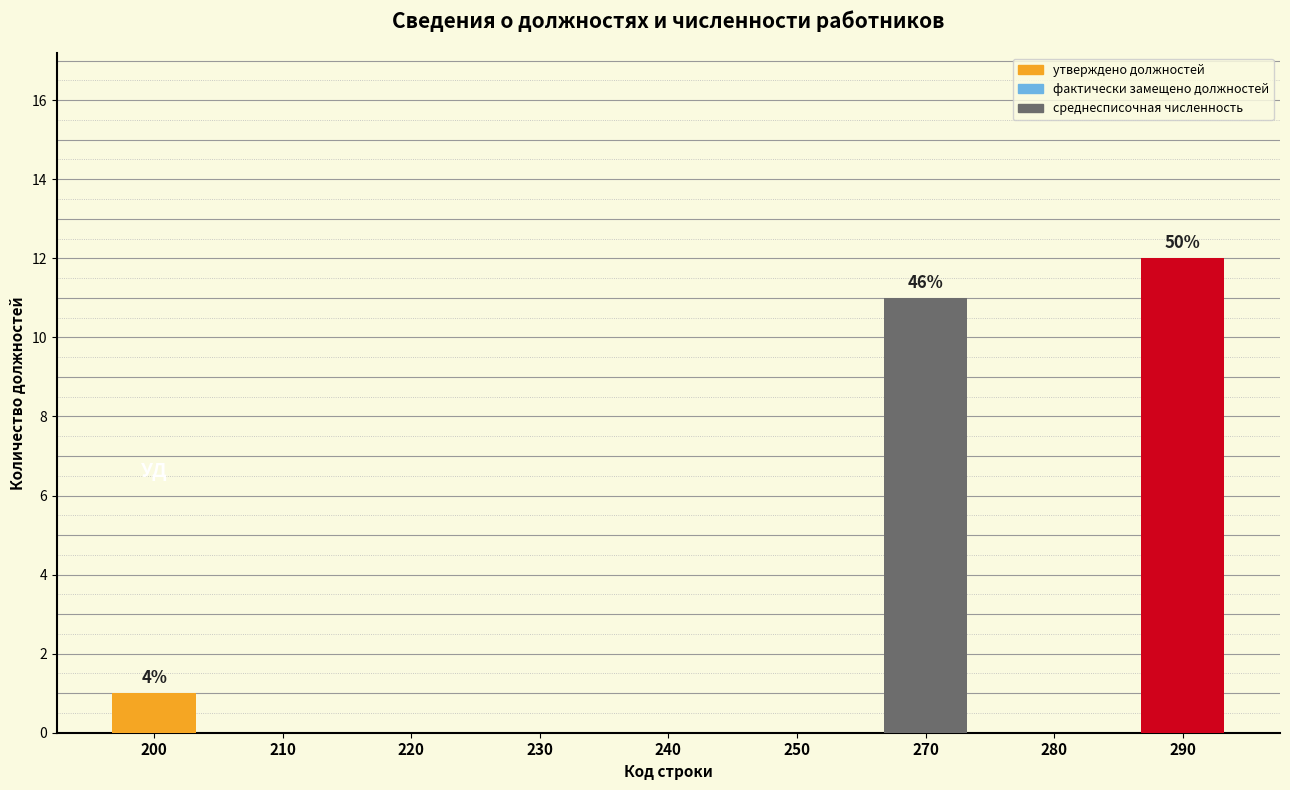

What is the average value?

3